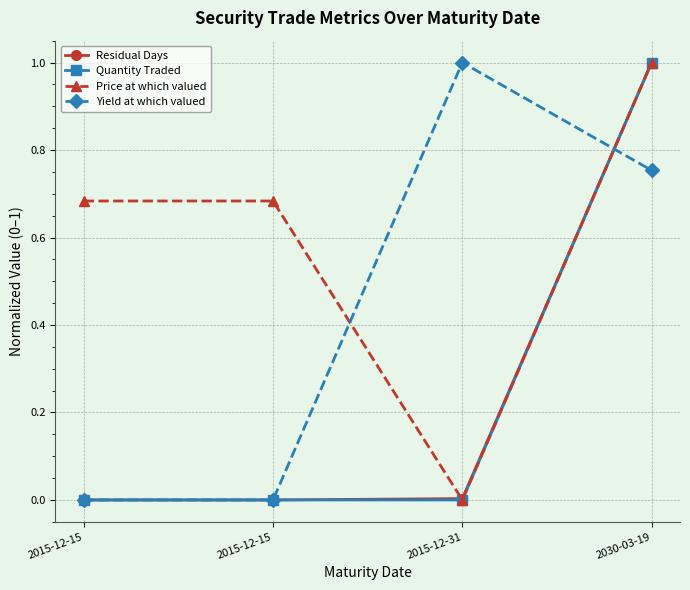

How many series are shown in this chart?

4